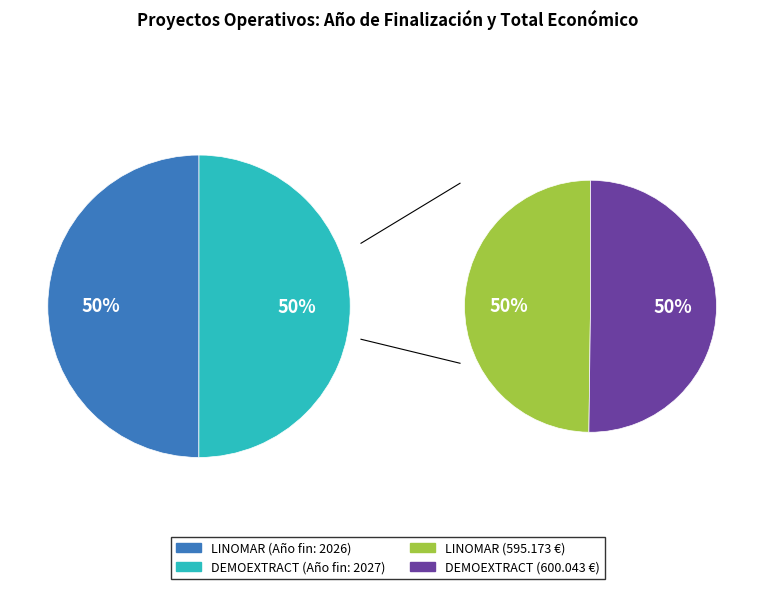

To the nearest percent, what percentage of the pie is DEMOEXTRACT Talde Operatiboa?

50%